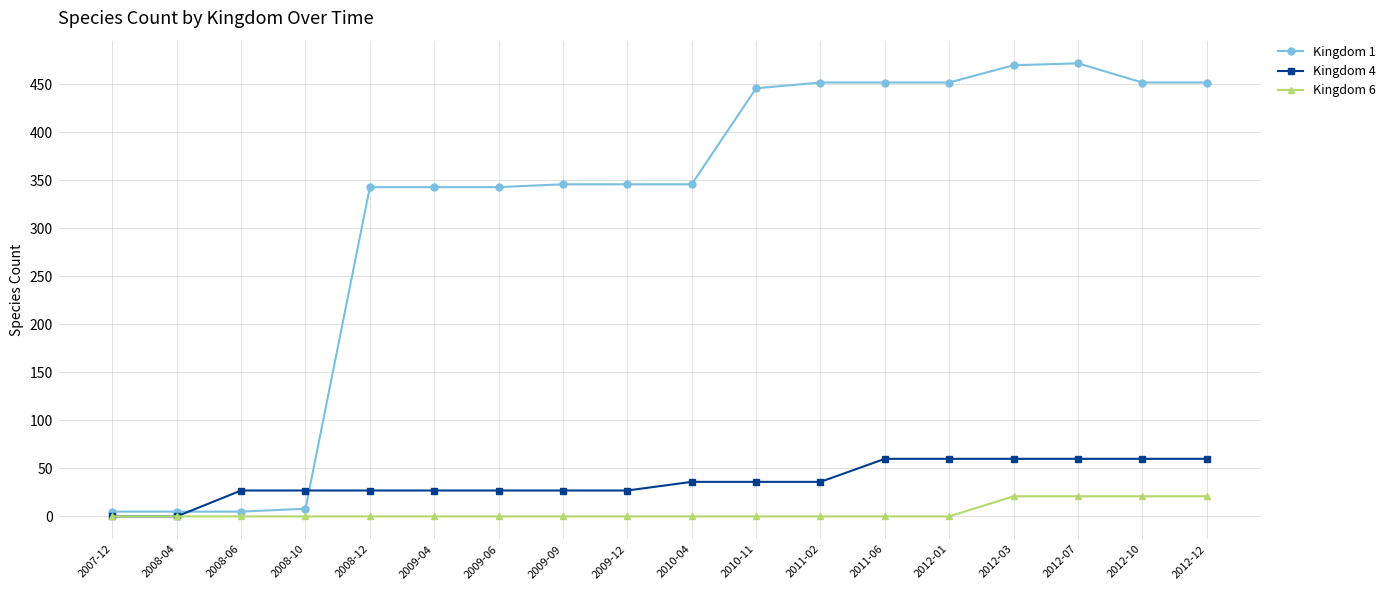

At 2012-01, list the series in order from smallest to largest.

Kingdom 6, Kingdom 4, Kingdom 1